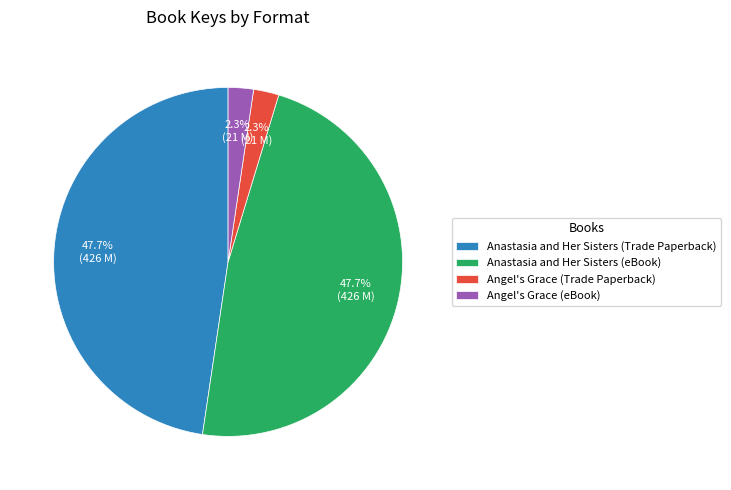

What percentage do Angel's Grace (eBook) and Anastasia and Her Sisters (Trade Paperback) together represent?

50.0%